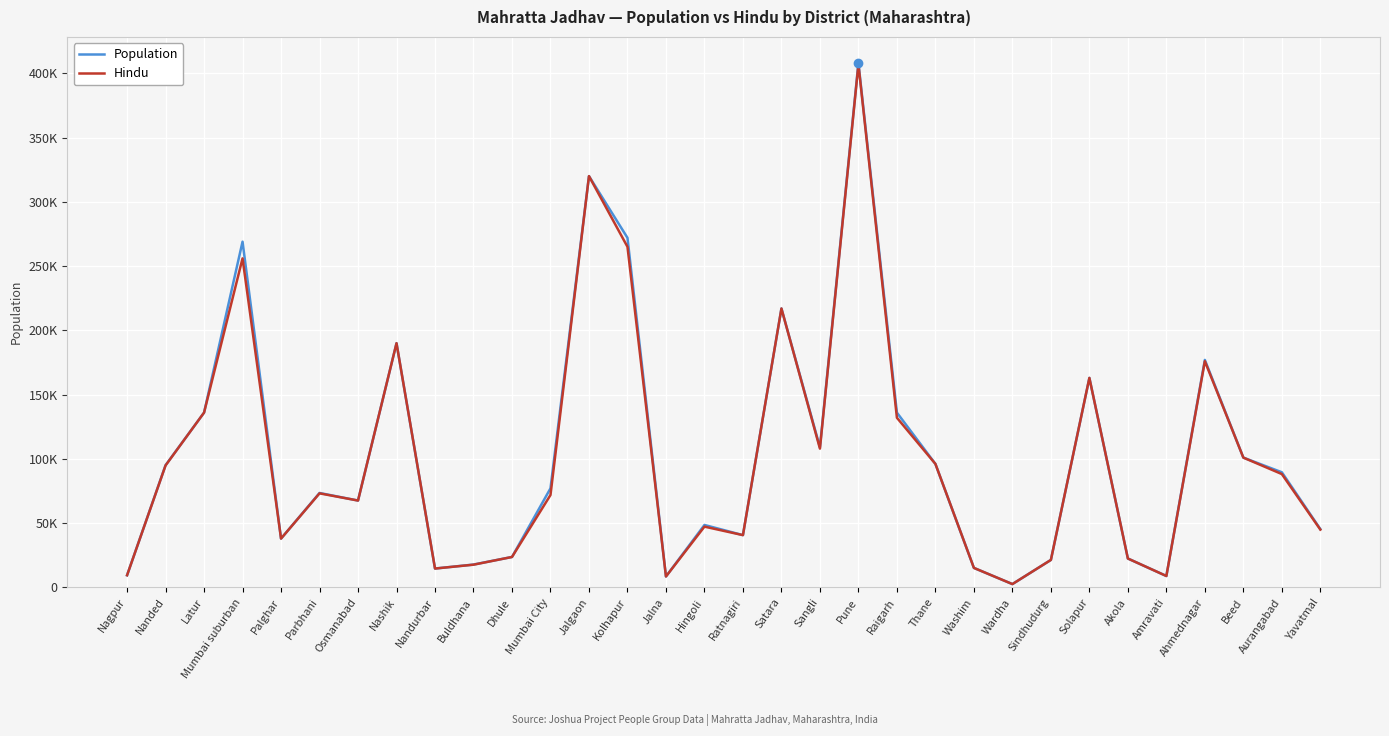

True or false: Population and Hindu cross at least once.

False